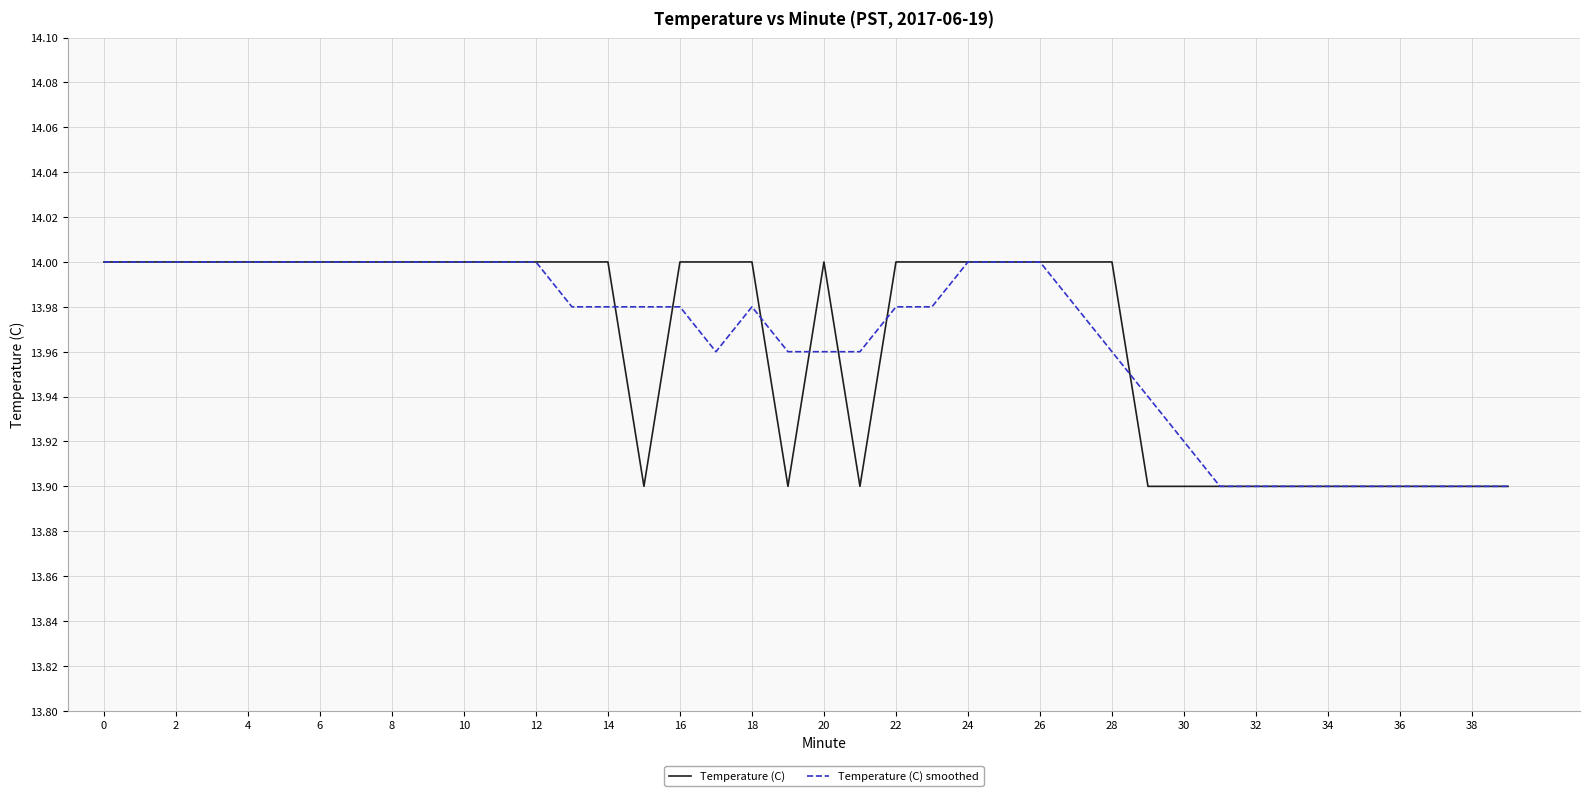

What is the difference between the maximum and minimum values in the Temperature (C) series?

0.1